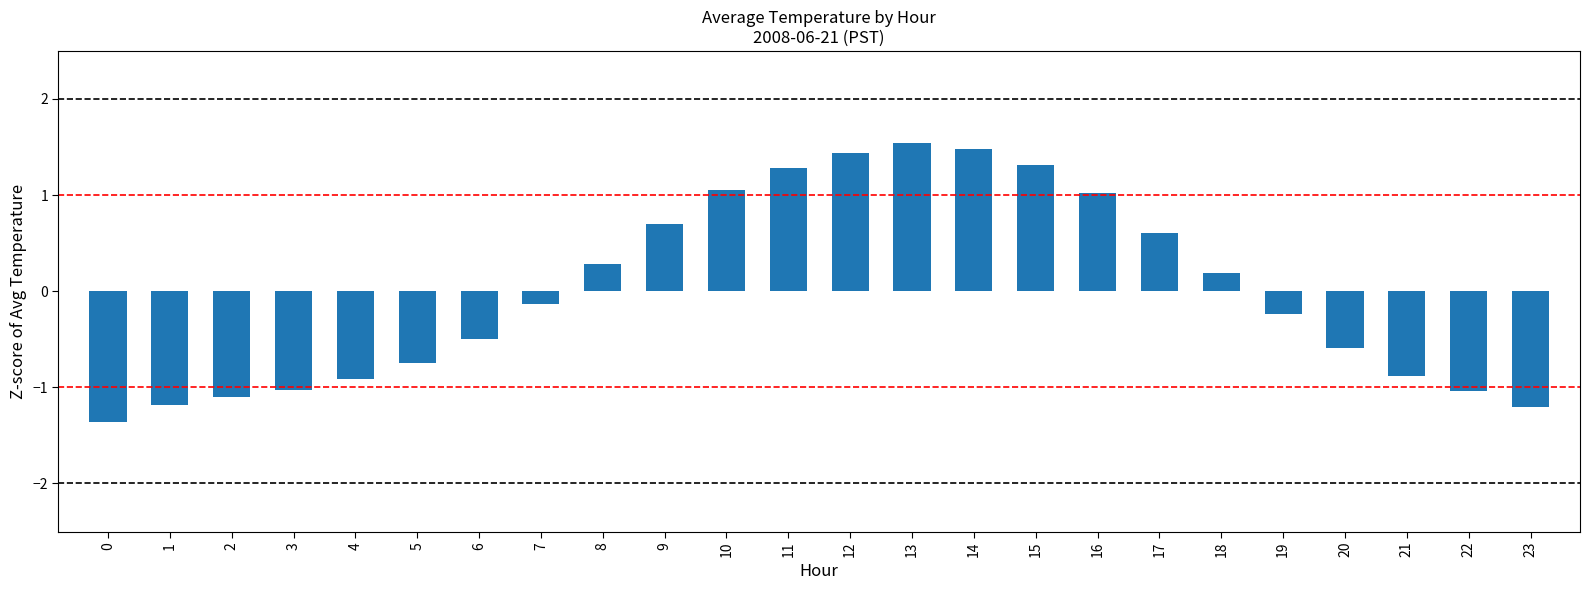

Reading right to left, what are all the values shown in this chart?

23=-1.2	22=-1.0	21=-0.9	20=-0.6	19=-0.2	18=0.2	17=0.6	16=1.0	15=1.3	14=1.5	13=1.5	12=1.4	11=1.3	10=1.1	9=0.7	8=0.3	7=-0.1	6=-0.5	5=-0.8	4=-0.9	3=-1.0	2=-1.1	1=-1.2	0=-1.4